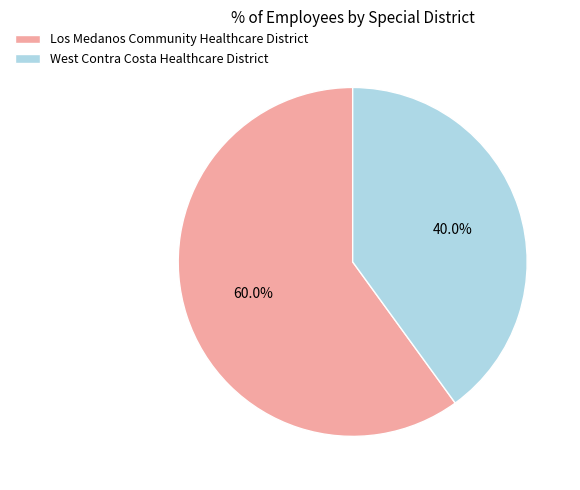

How many slices are in this pie chart?

2